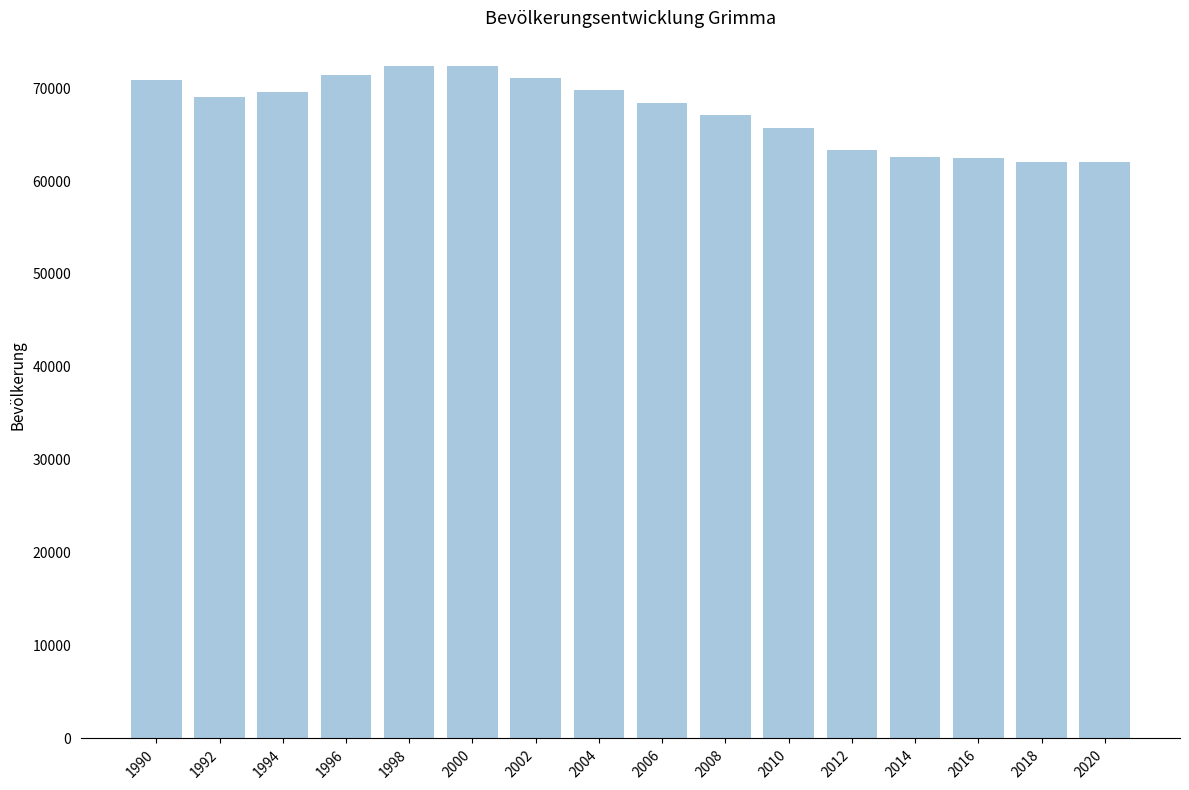

What is the value of the 11th bar from the left?

65682